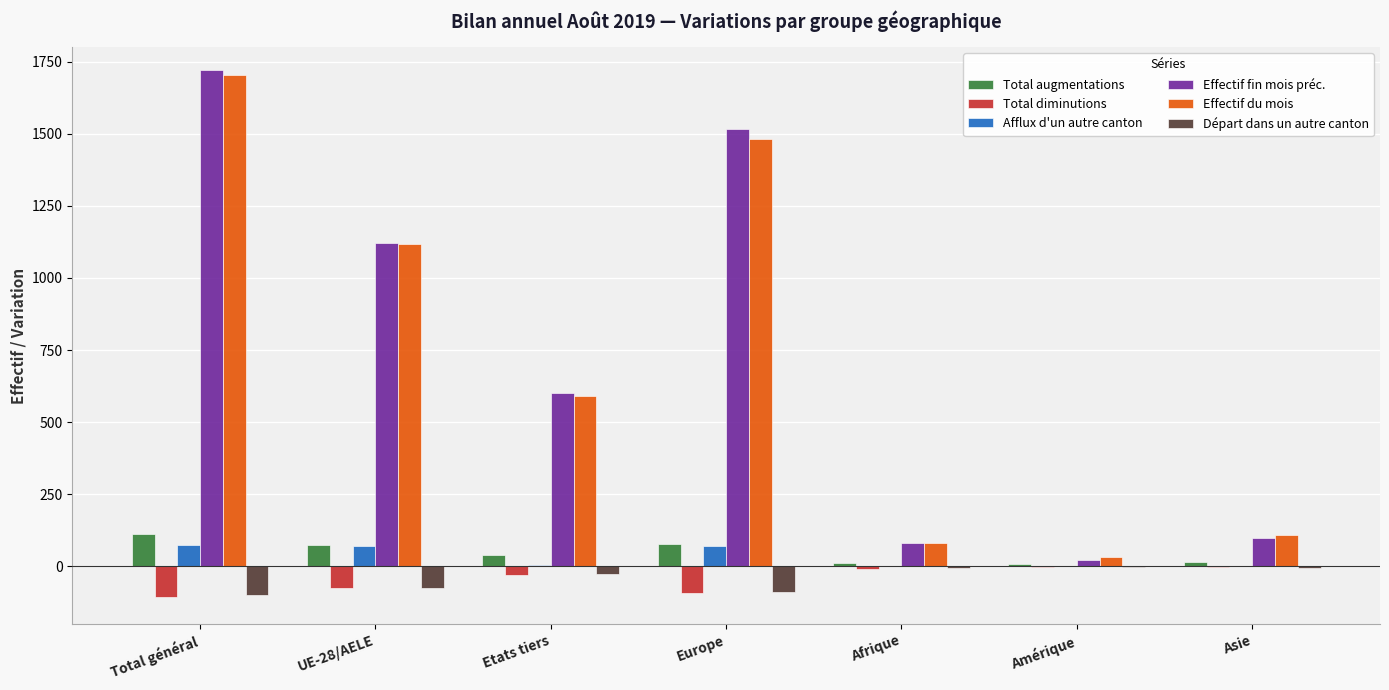

What is the sum of all Total diminutions values?

-315